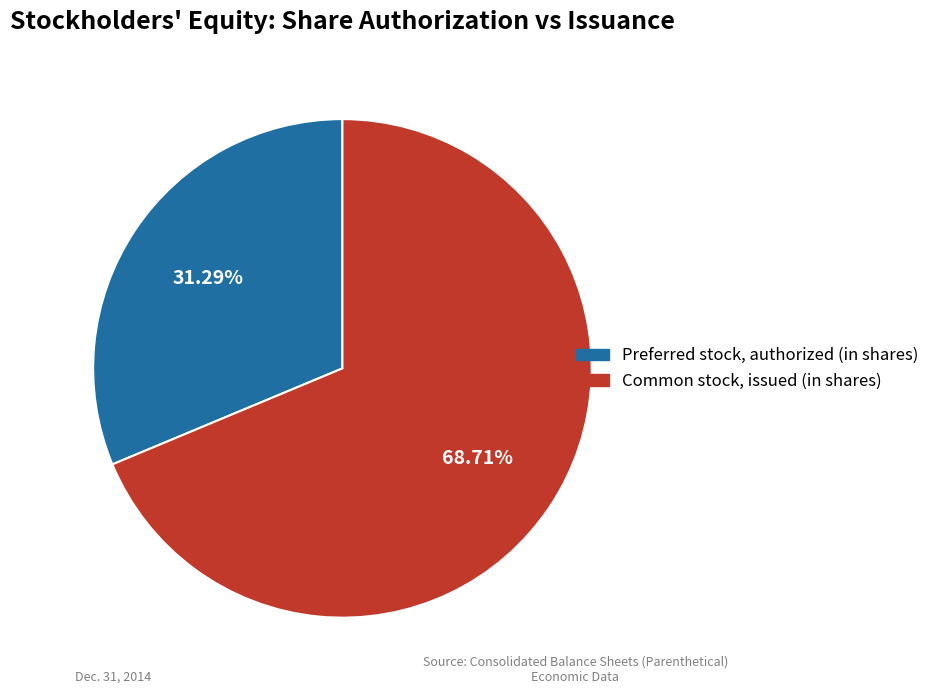

To the nearest percent, what is the difference between the Common stock, issued (in shares) and Preferred stock, authorized (in shares) slice percentages?

37%